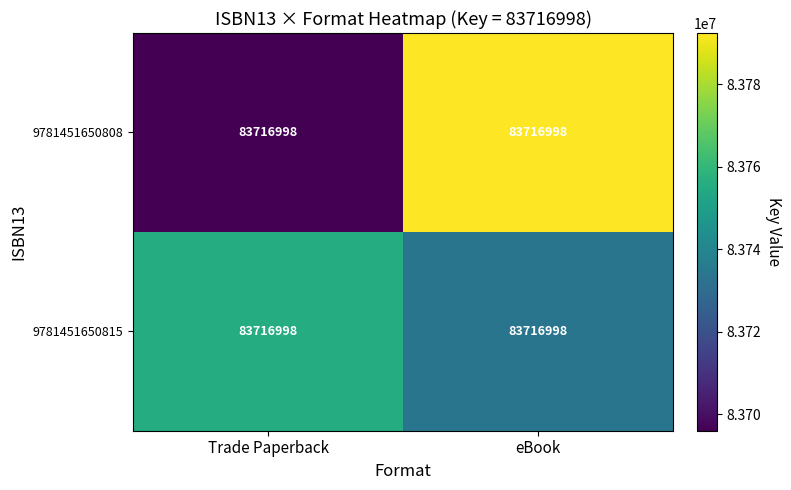

How many data points in 9781451650808 are less than 83792462?

1